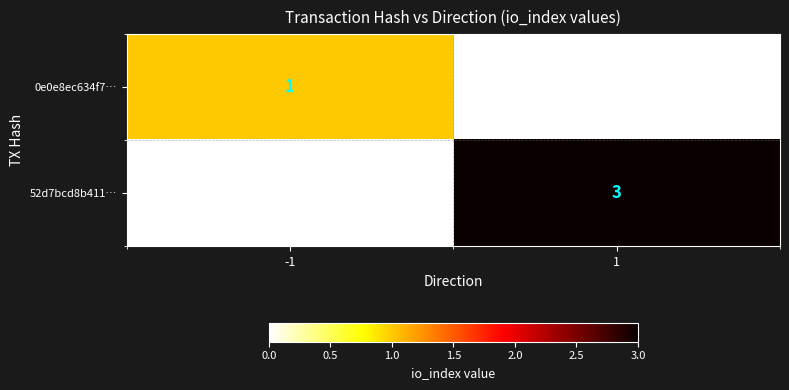

Is it true that 52d7bcd8b411… equals 3 at 1?

True